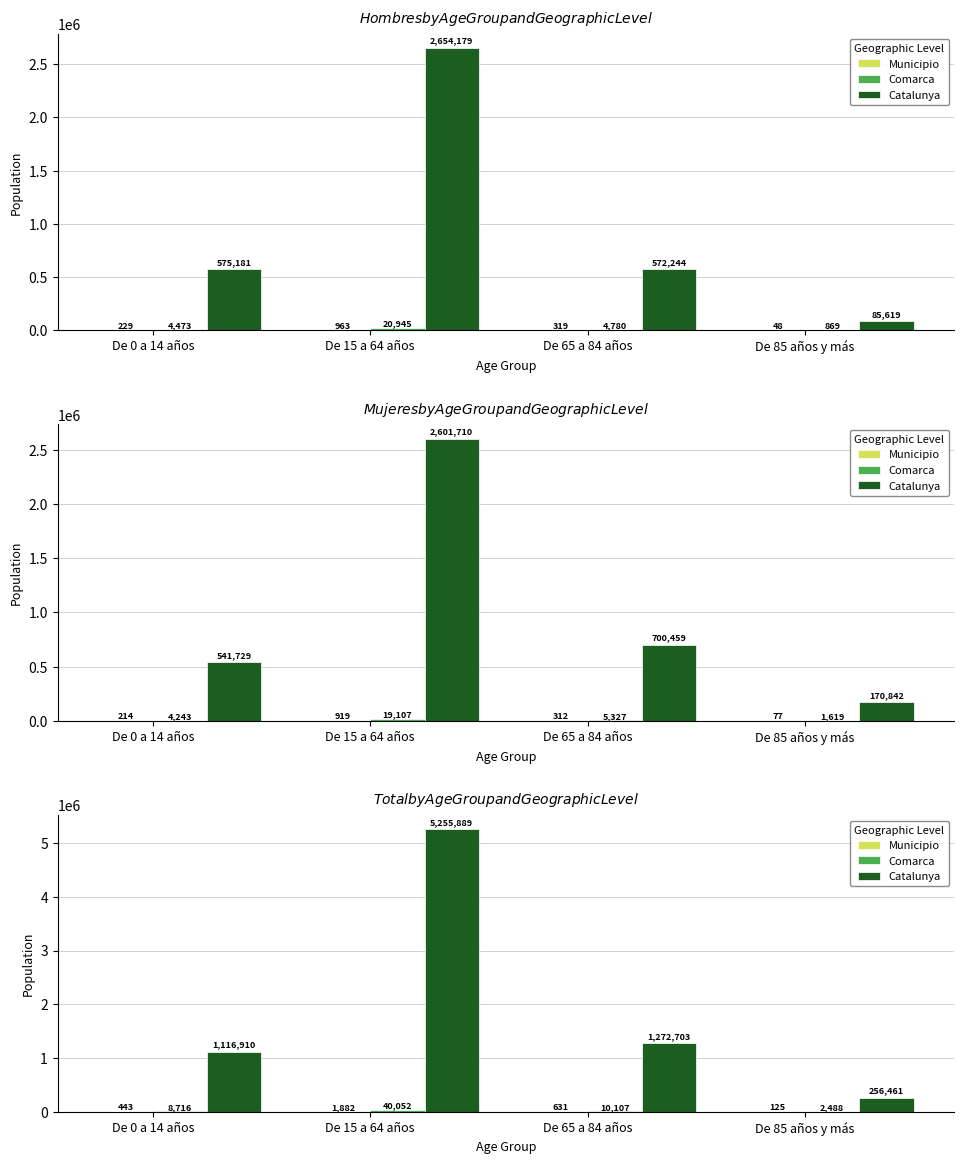

The Comarca series shows 40052 at De 15 a 64 años. True or false?

True